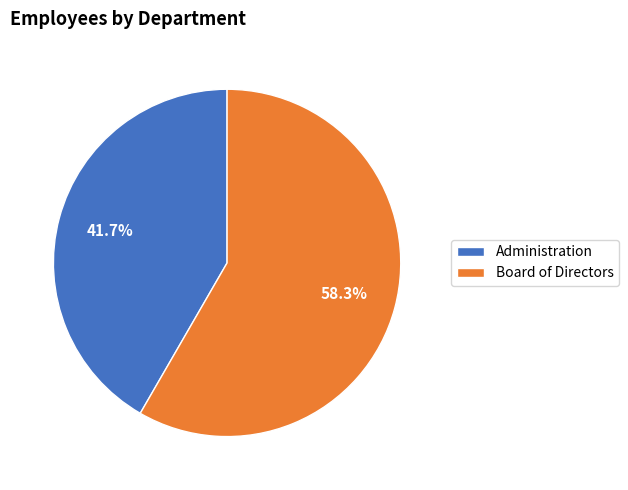

The Board of Directors slice represents 58% of the pie. True or false?

True